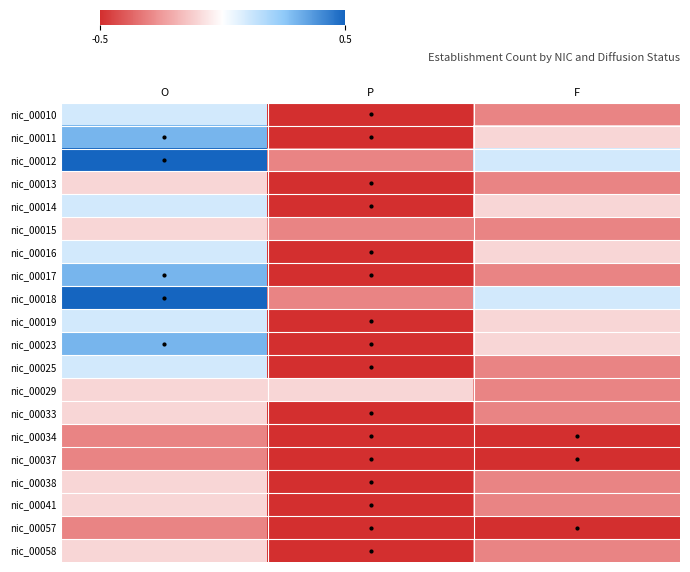

At which category is the sum across all series the highest?

O